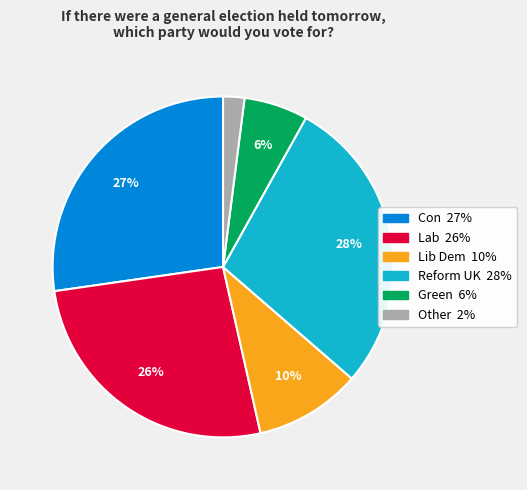

To the nearest percent, what percentage of the pie is Green?

6%